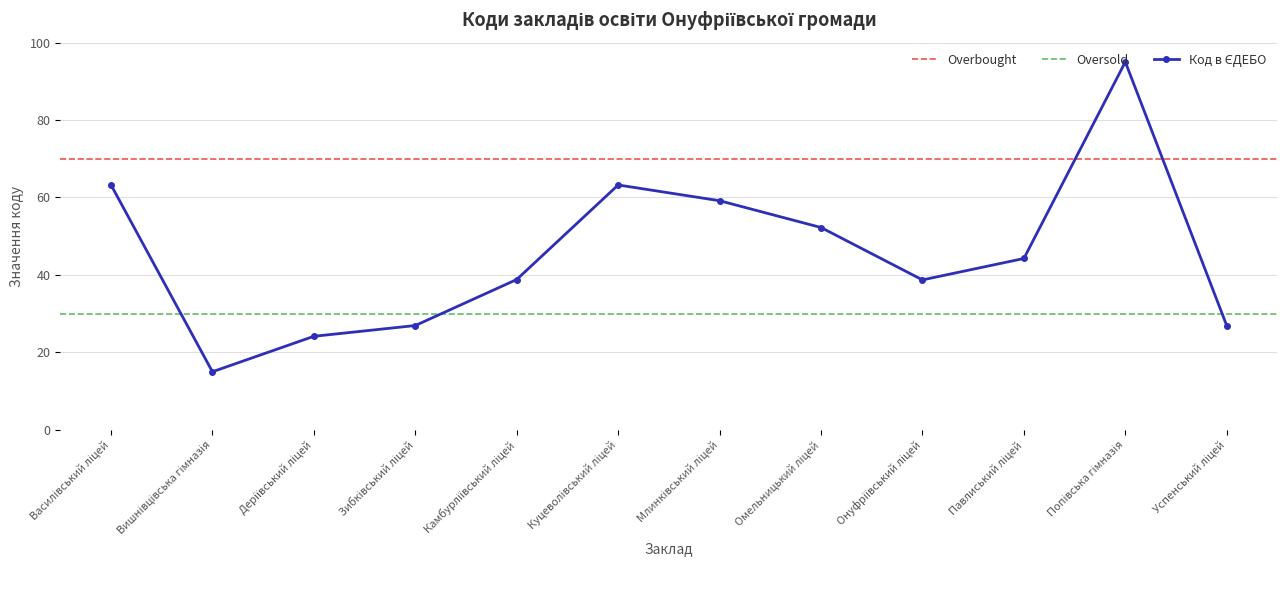

What is the sum of the values at Куцеволівський ліцей and Деріївський ліцей?

87.4